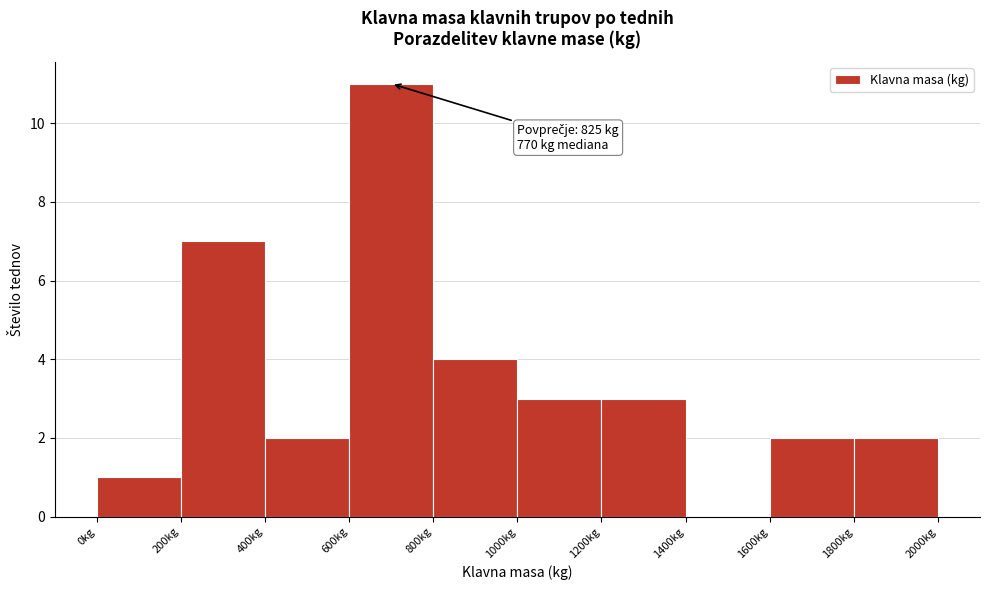

Over which range of the x-axis is the bar tallest?

600 to 800